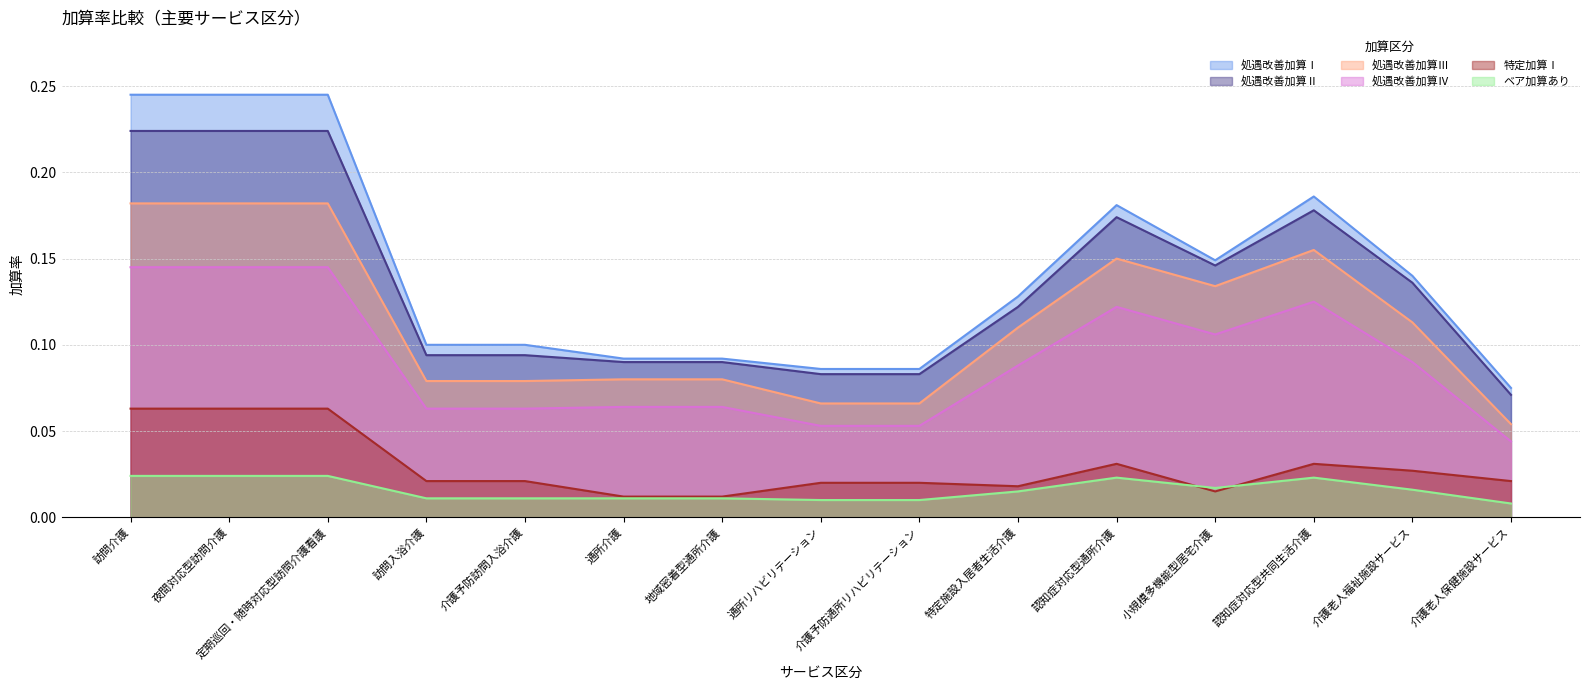

At which category does 特定加算Ⅰ reach its first local valley?

特定施設入居者生活介護